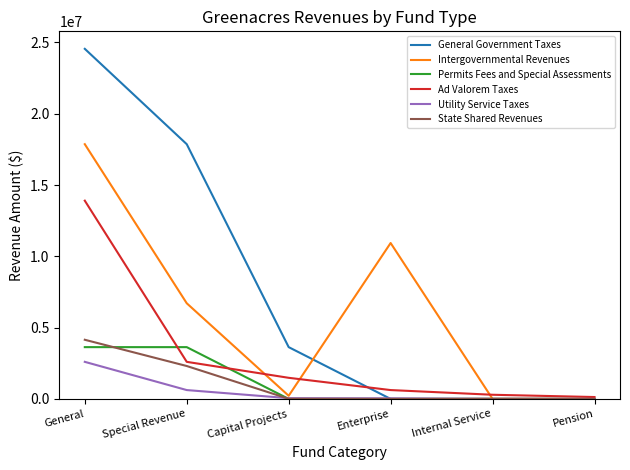

What is the maximum value shown in the chart?

24551308